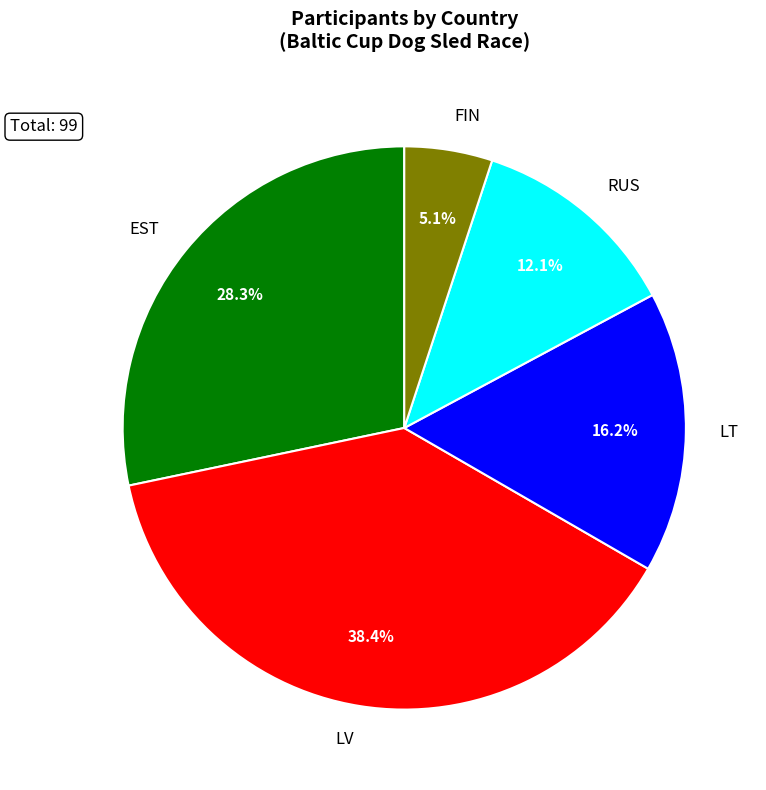

What is the largest slice in the pie chart?

LV